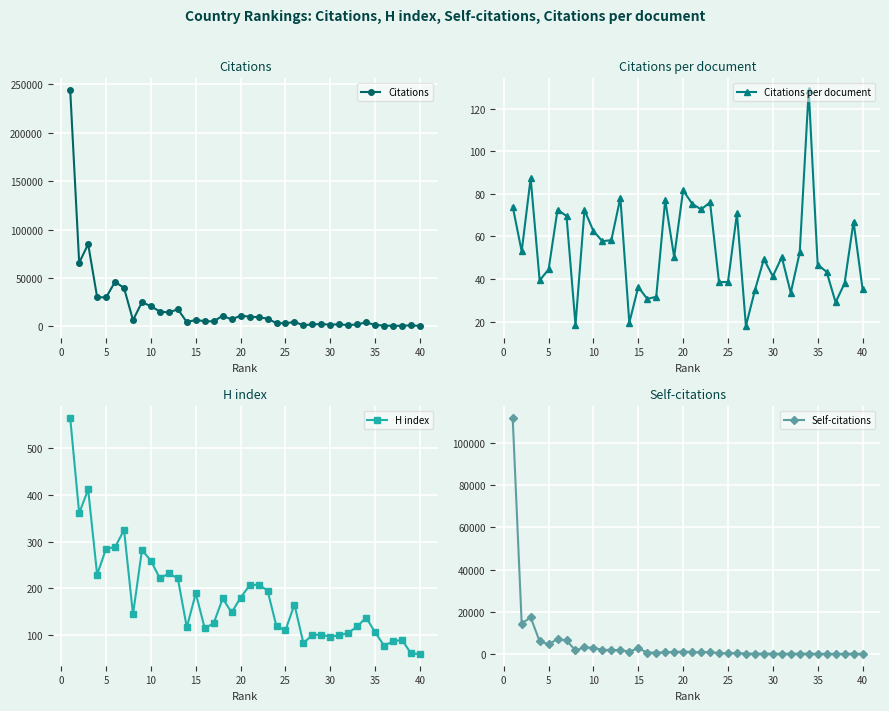

True or false: Self-citations has more than 1 interior local peaks.

True